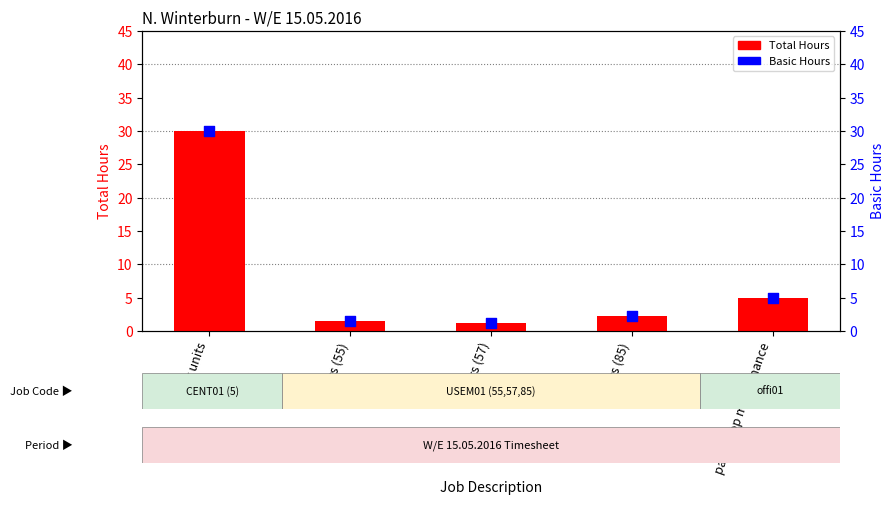

Which series has the largest total across all categories?

Total Hours